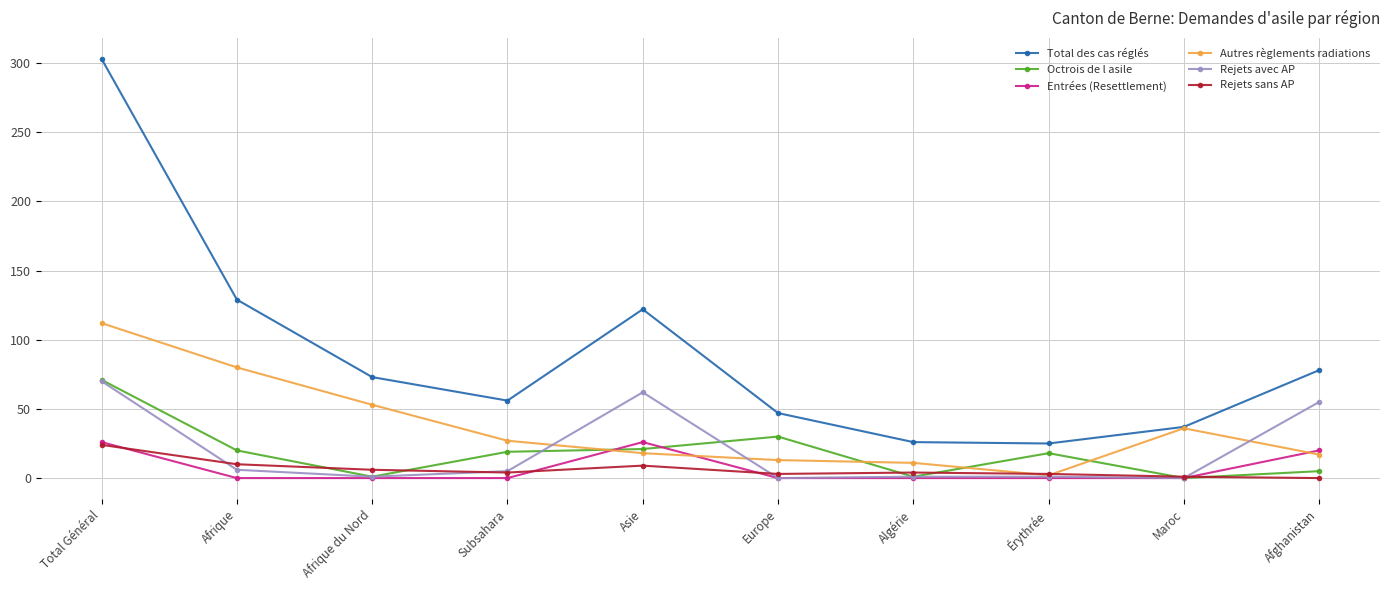

How many lines are shown in the chart?

6